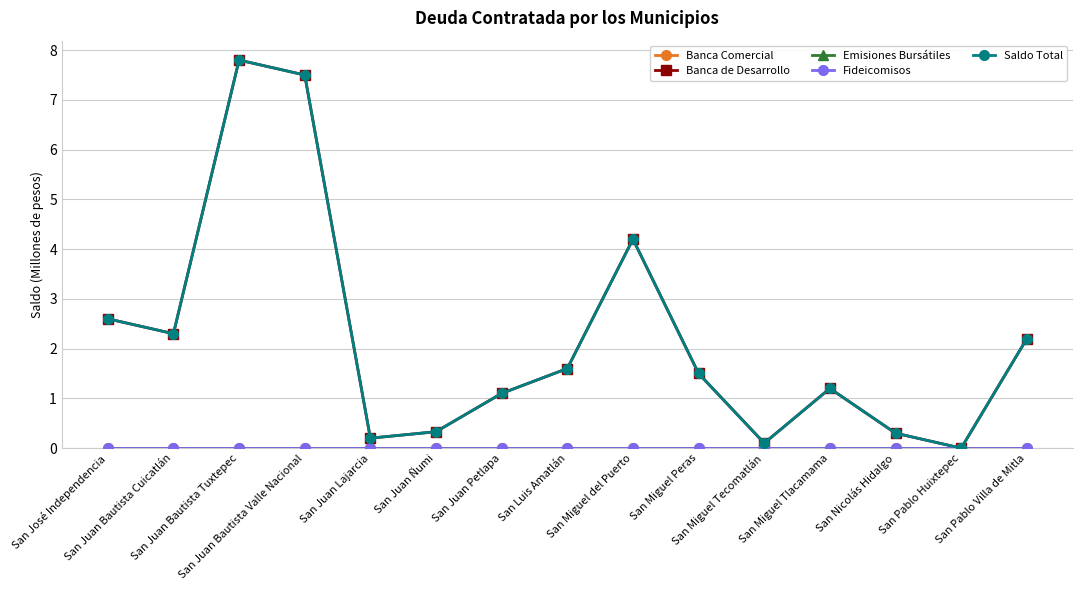

Is this an area chart (filled region under the line)?

No